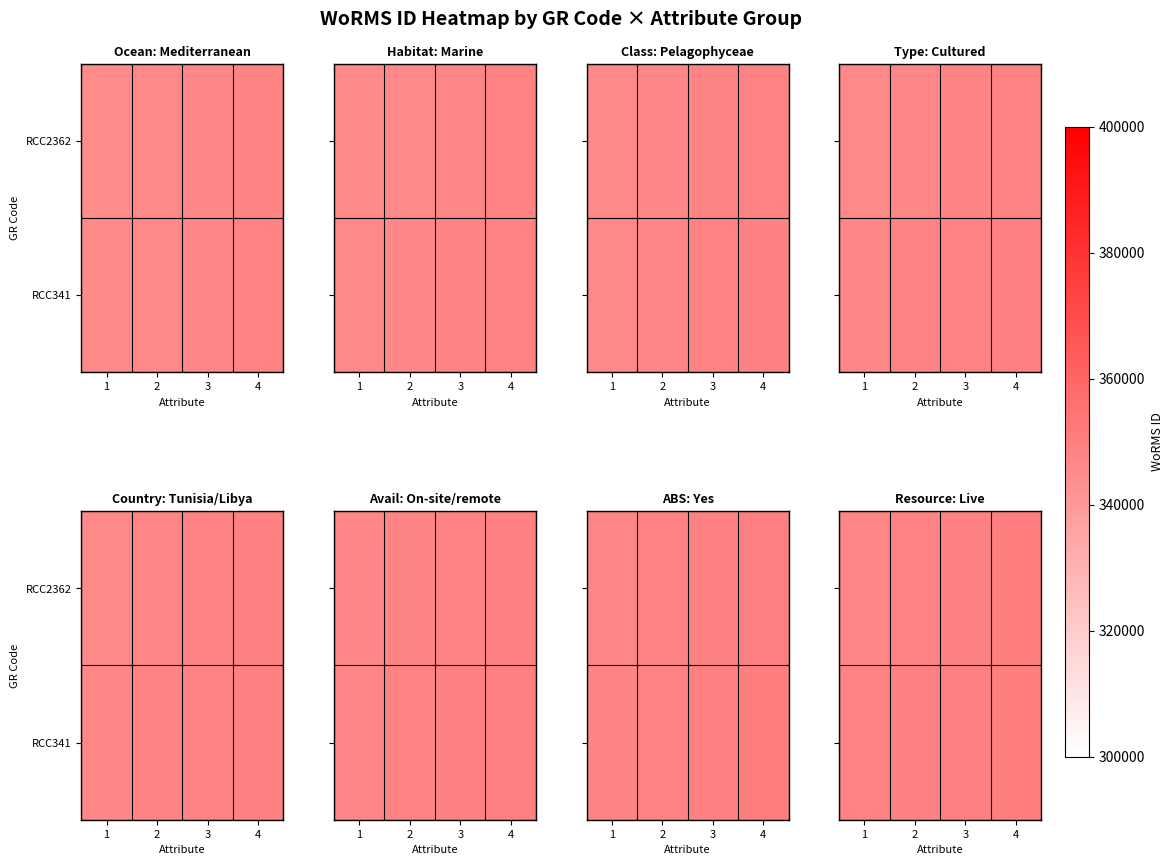

How many data points in RCC2362 are less than 349204?

2